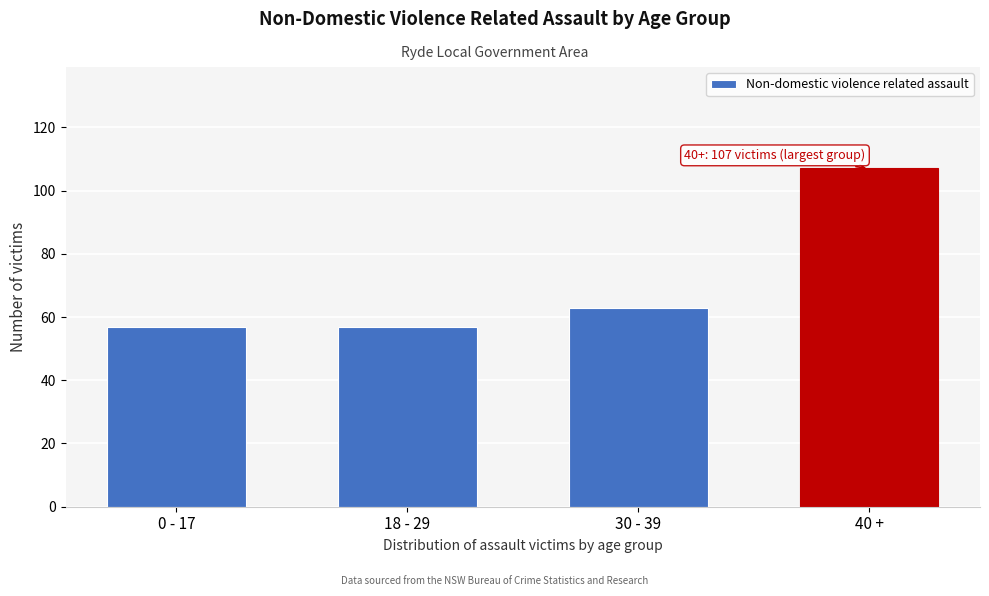

Reading right to left, transcribe all the data shown in this chart.

40 +=107	30 - 39=63	18 - 29=57	0 - 17=57